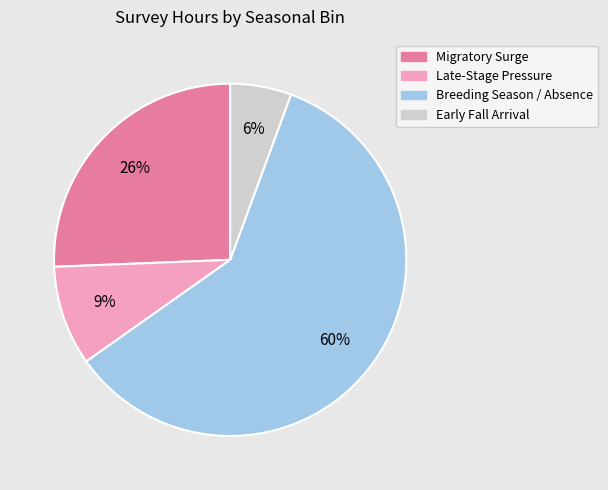

Which category accounts for the majority?

Breeding Season / Absence